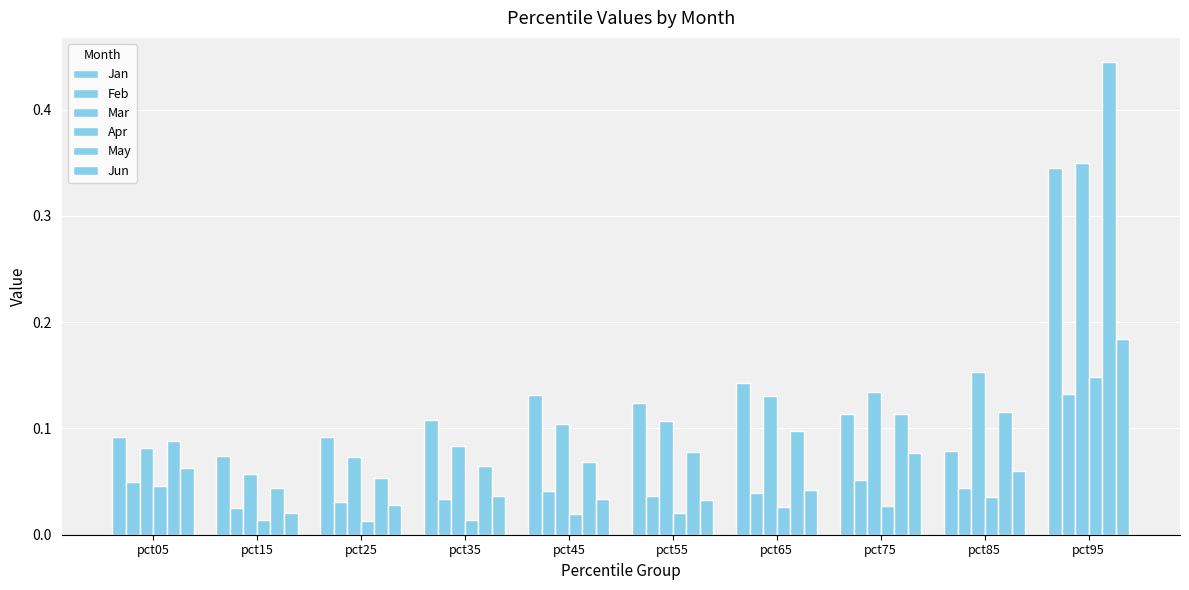

Between pct25 and pct75, which series saw the biggest shift?

Mar